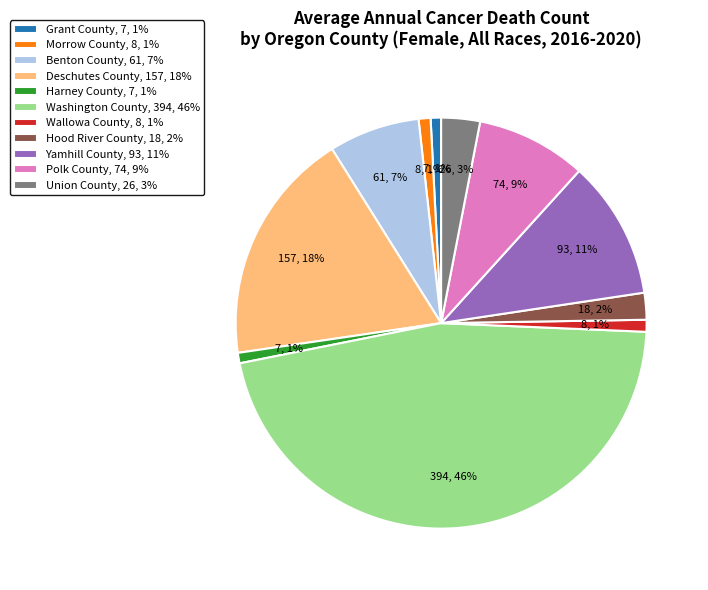

To the nearest percent, what is the combined percentage of Benton County and Washington County?

53%